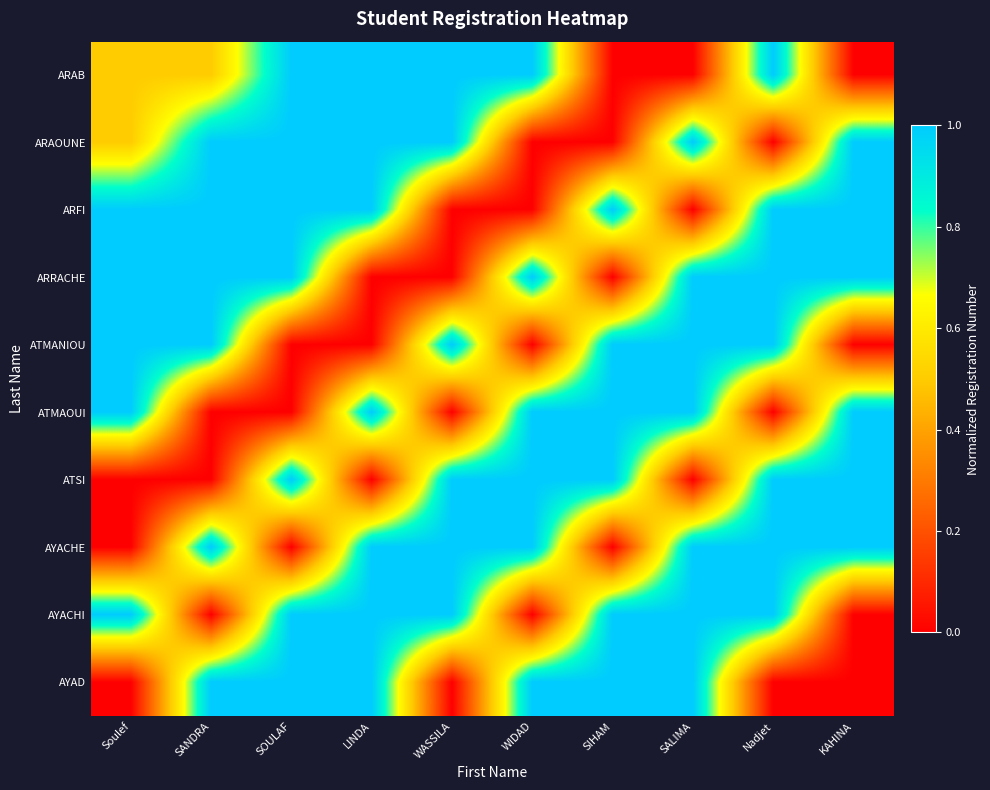

What is the total value across all series at SIHAM?

6.0